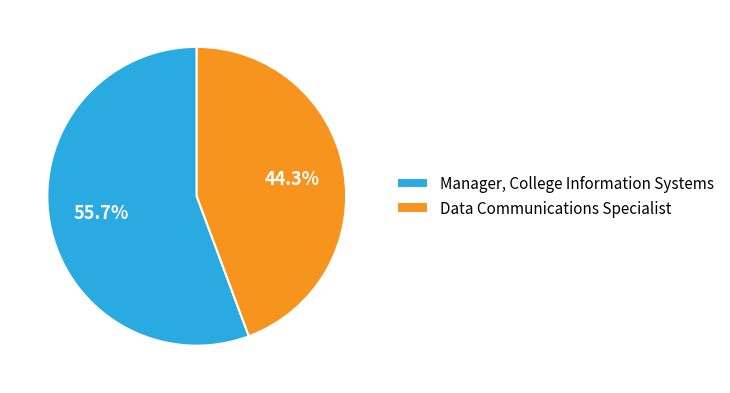

Which has a higher value, Data Communications Specialist or Manager, College Information Systems?

Manager, College Information Systems